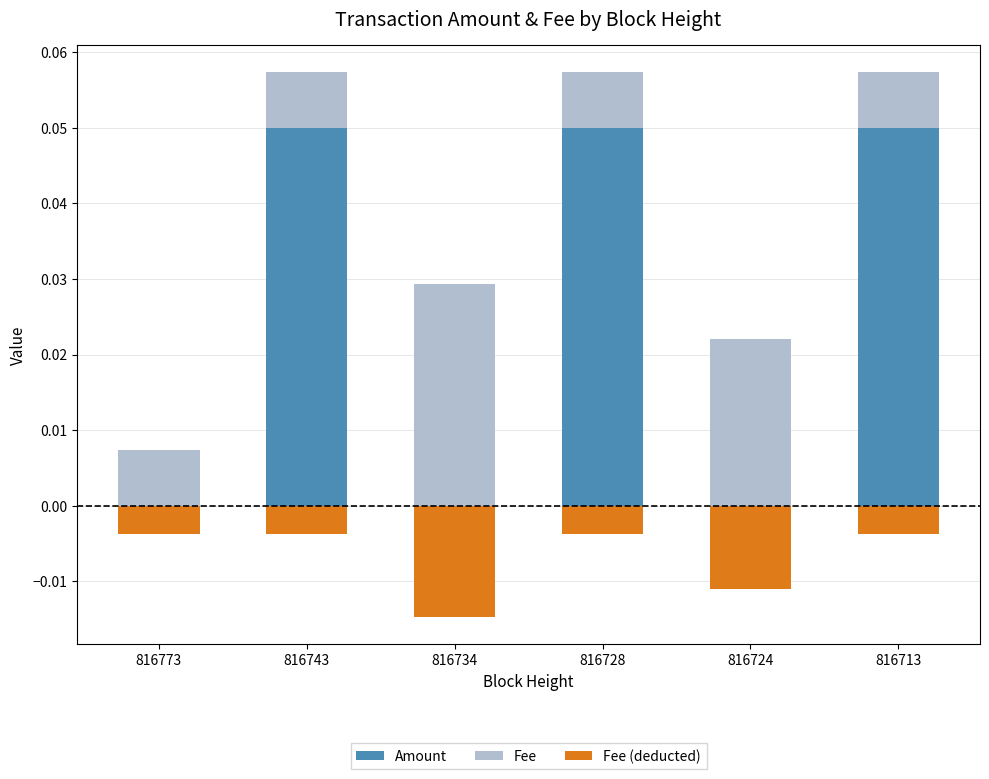

What is the total value across all series at 816728?

0.1